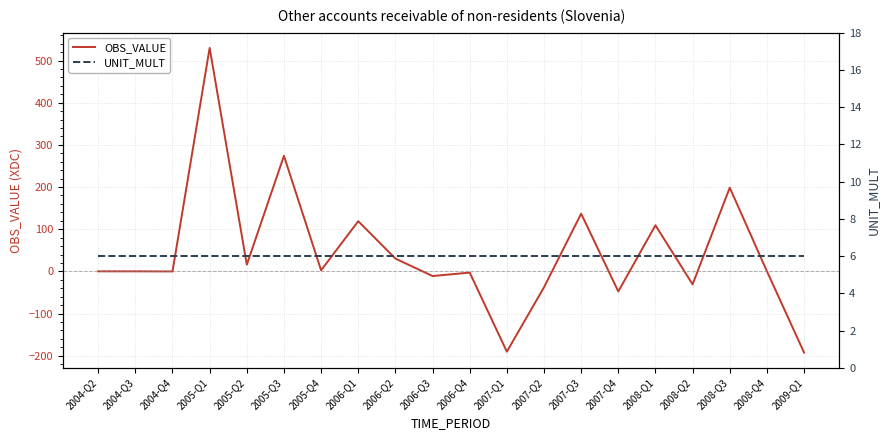

After their last crossing, which series has the higher values: OBS_VALUE or UNIT_MULT?

UNIT_MULT